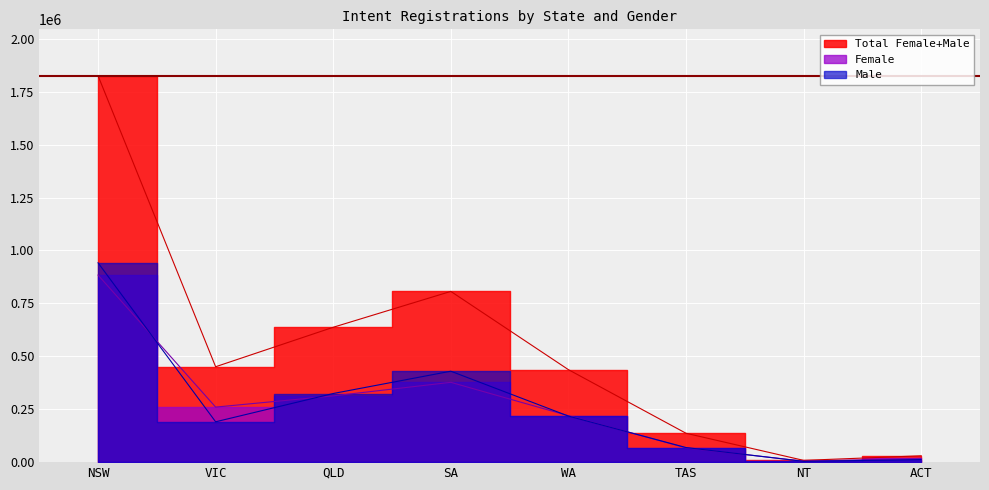

At which category does Male reach its first local valley?

VIC